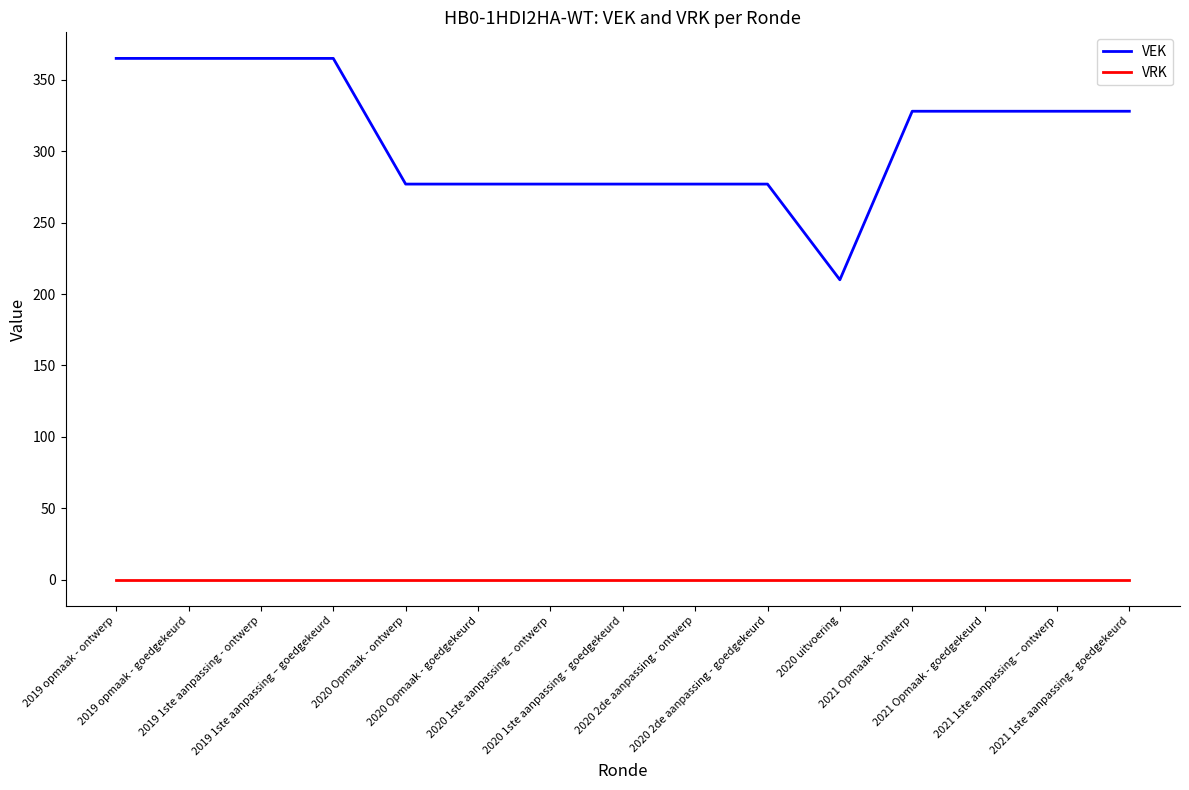

Is this an area chart (filled region under the line)?

No